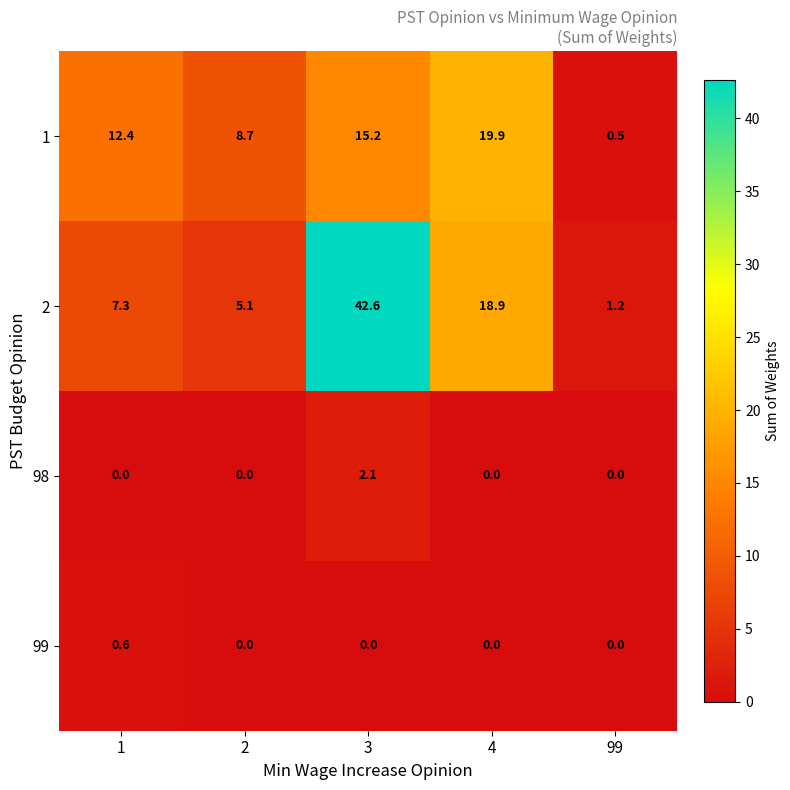

Rank the series at 1 from highest to lowest value.

1, 2, 99, 98